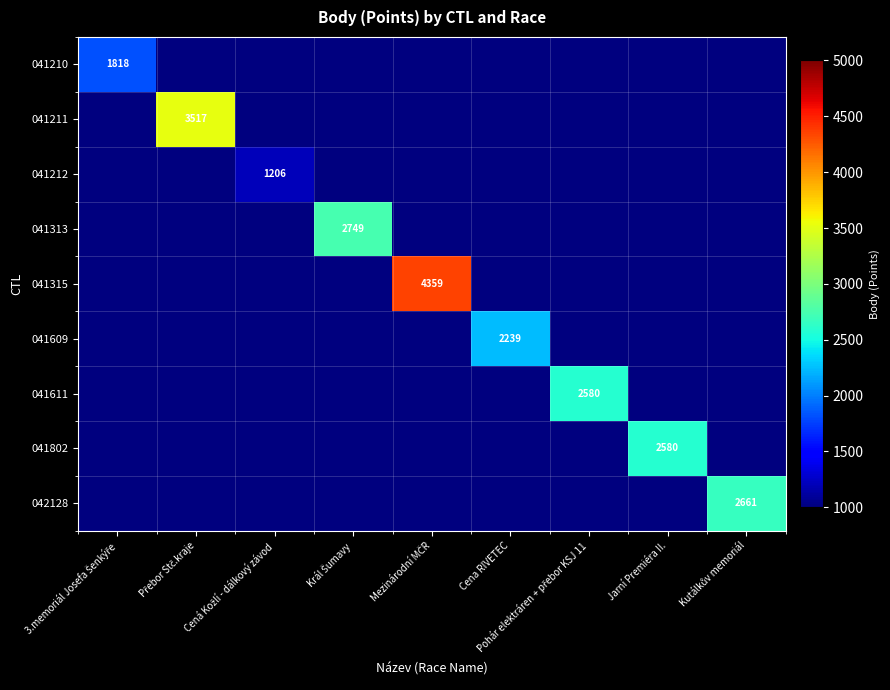

What is the greatest value displayed?

4359